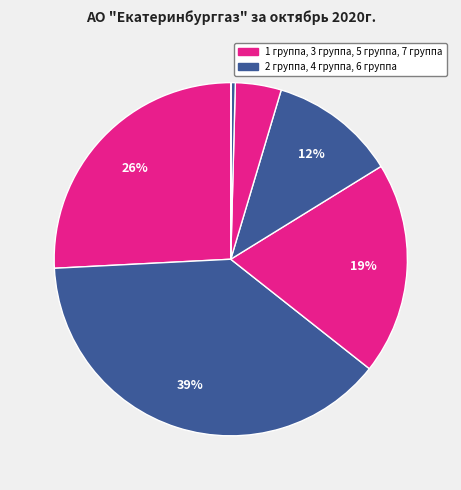

Which category has the biggest portion of the pie?

2 группа